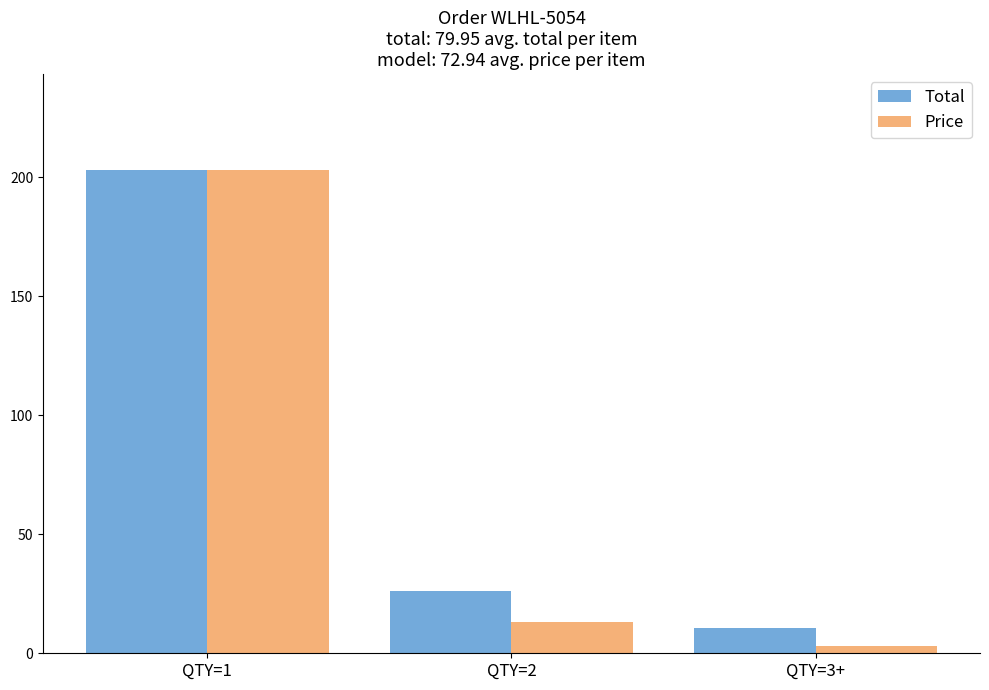

What position from the left is QTY=1?

1